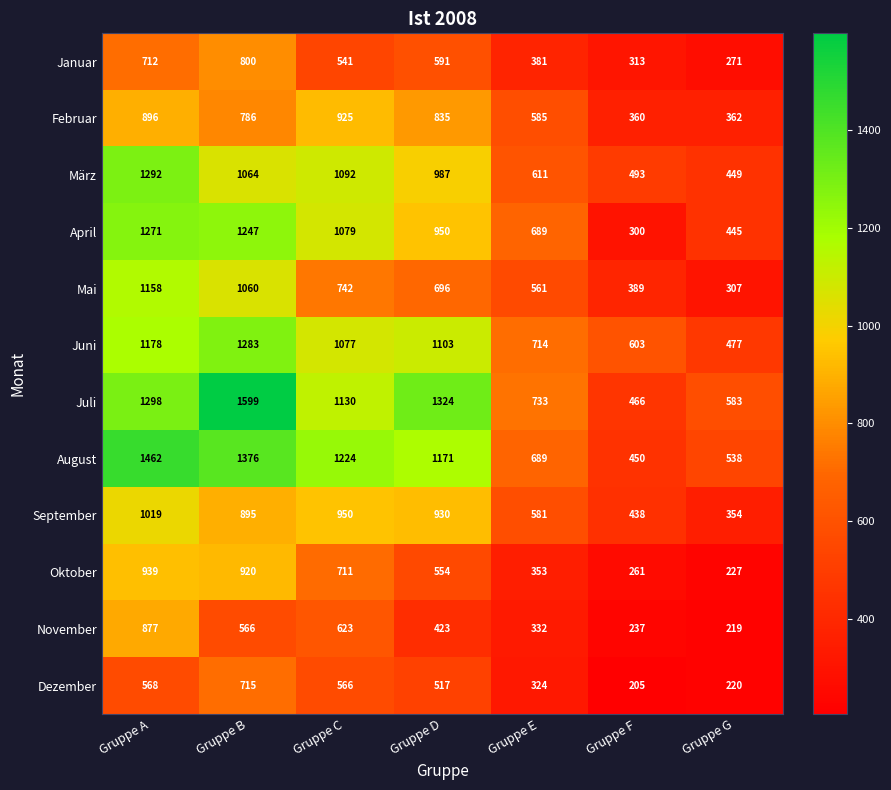

Which series has the largest total across all categories?

Juli